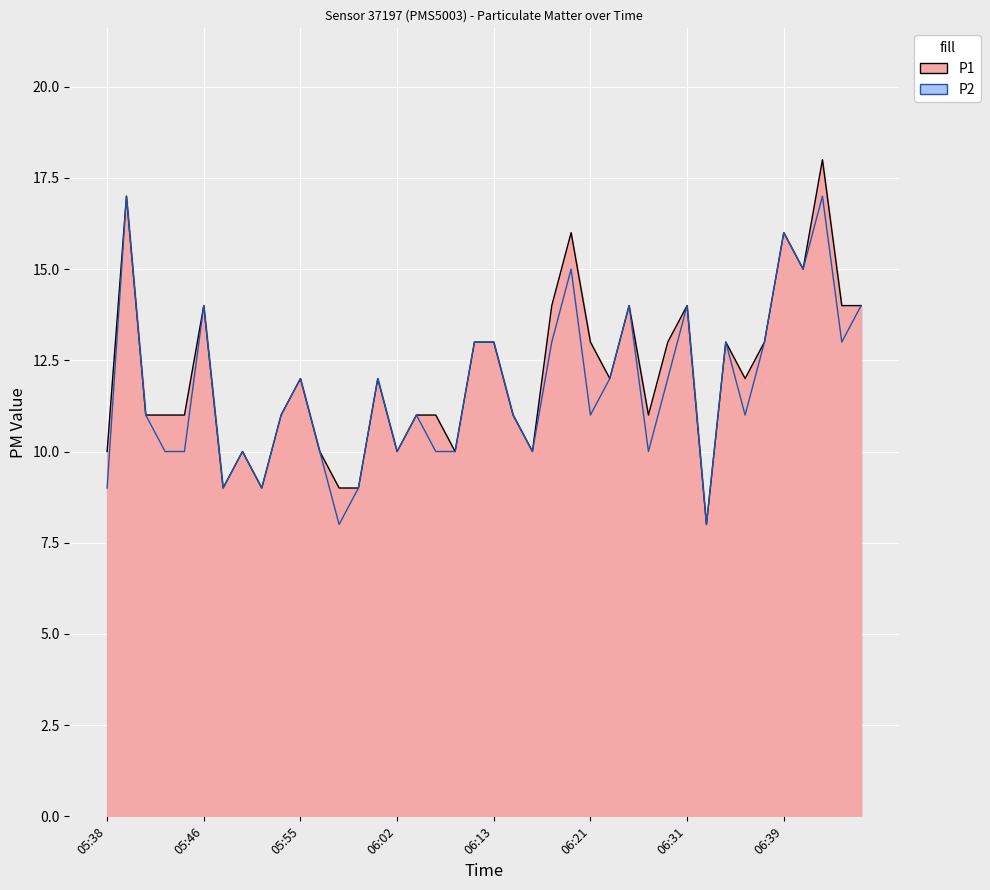

What is the value of the P1 point at the 39th from the left?

14